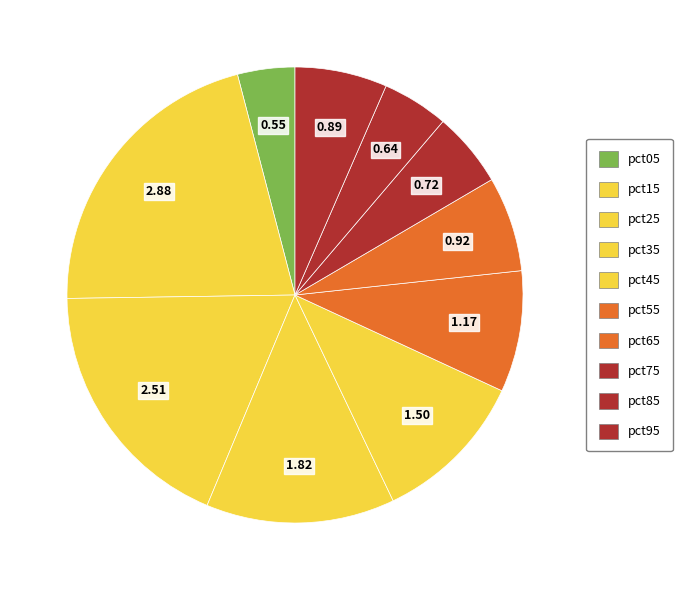

To the nearest percent, what percentage of the pie is pct75?

5%